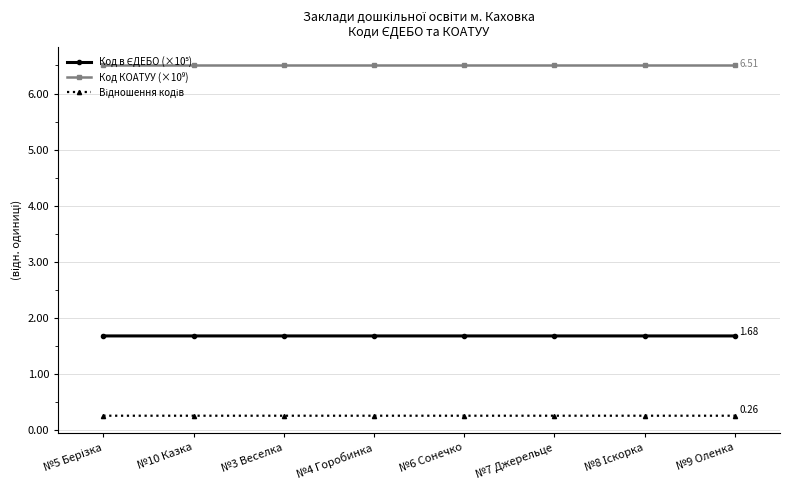

What is the spread (max minus min) of values at №7 Джерельце?

6.3